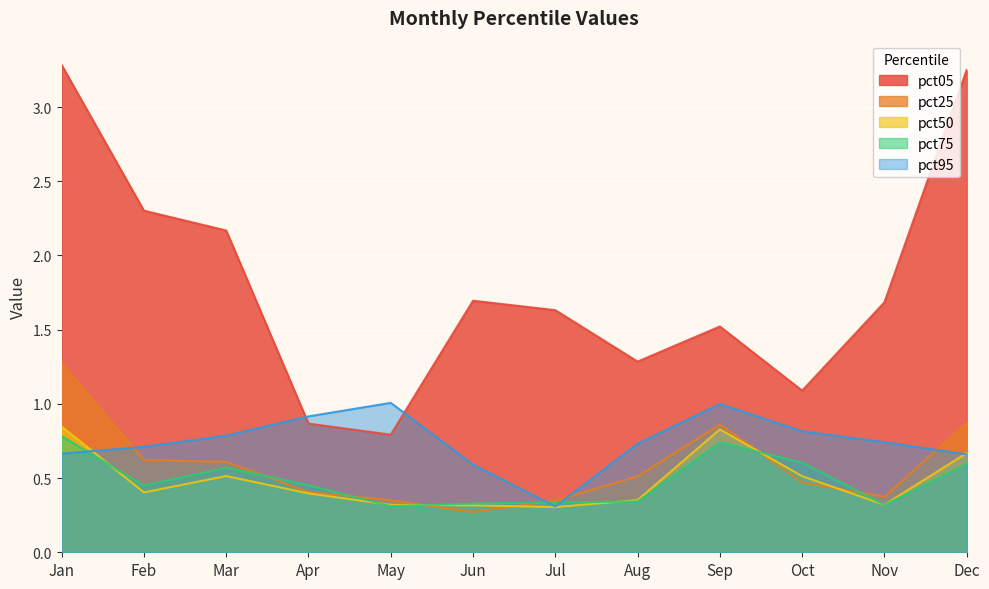

List the series in order of their peak value, lowest first.

pct75, pct50, pct95, pct25, pct05